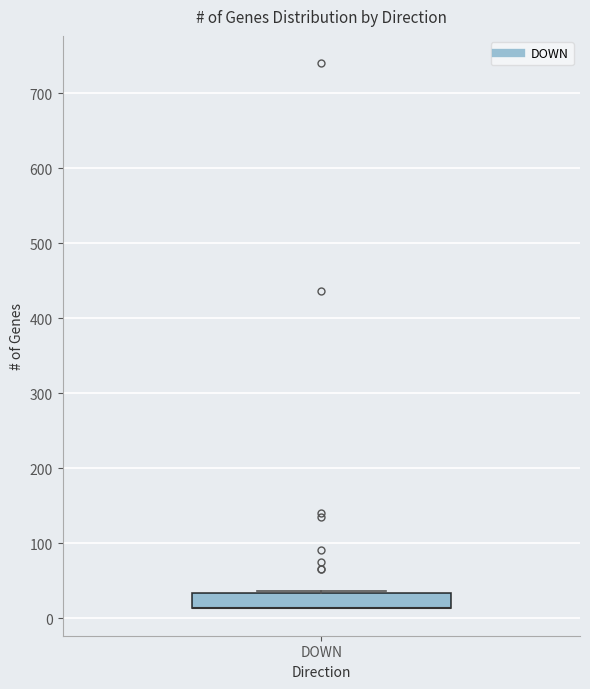

Read this box plot against the y-axis: the position of the median line, the range covered by the box, and the ends of both whiskers. The values are not printed on the chart, so give them approximately, as read against the axis.

median 10 (drawn on the box's lower edge), box 10 to 30, whiskers 10 to 40